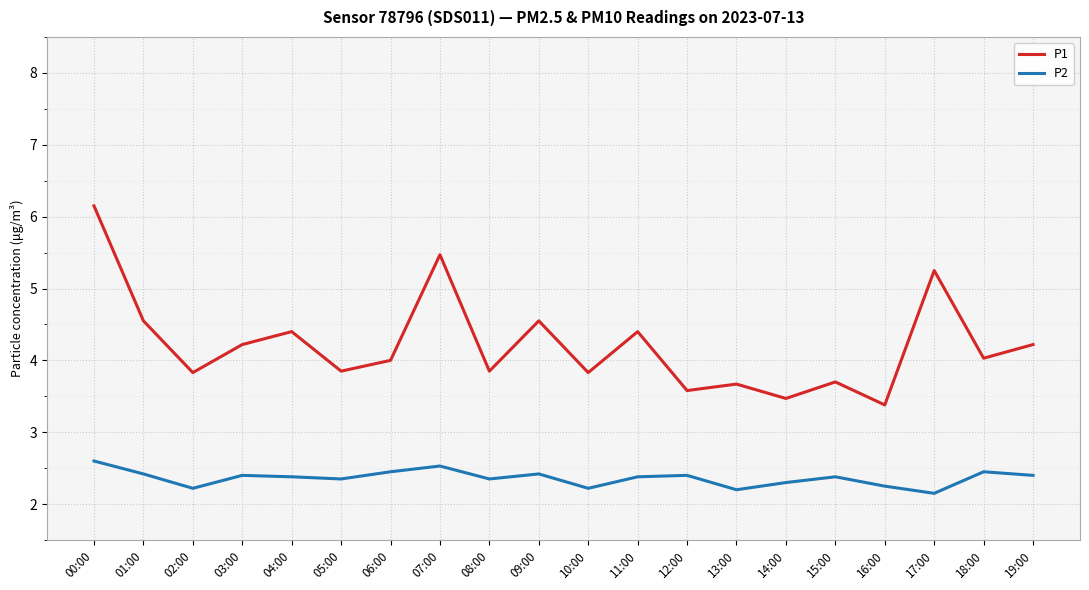

Between 04:00 and 13:00, which series saw the biggest shift?

P1